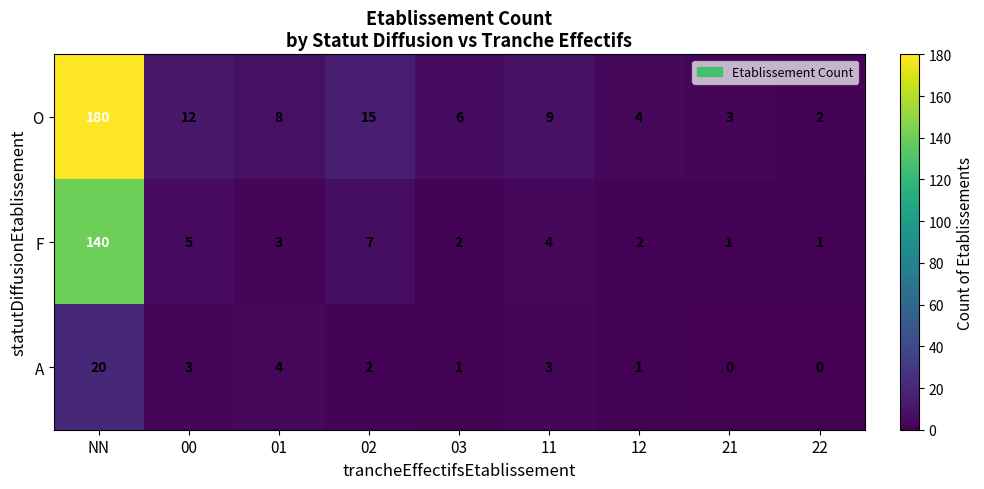

Where does the F series first go above 3?

NN